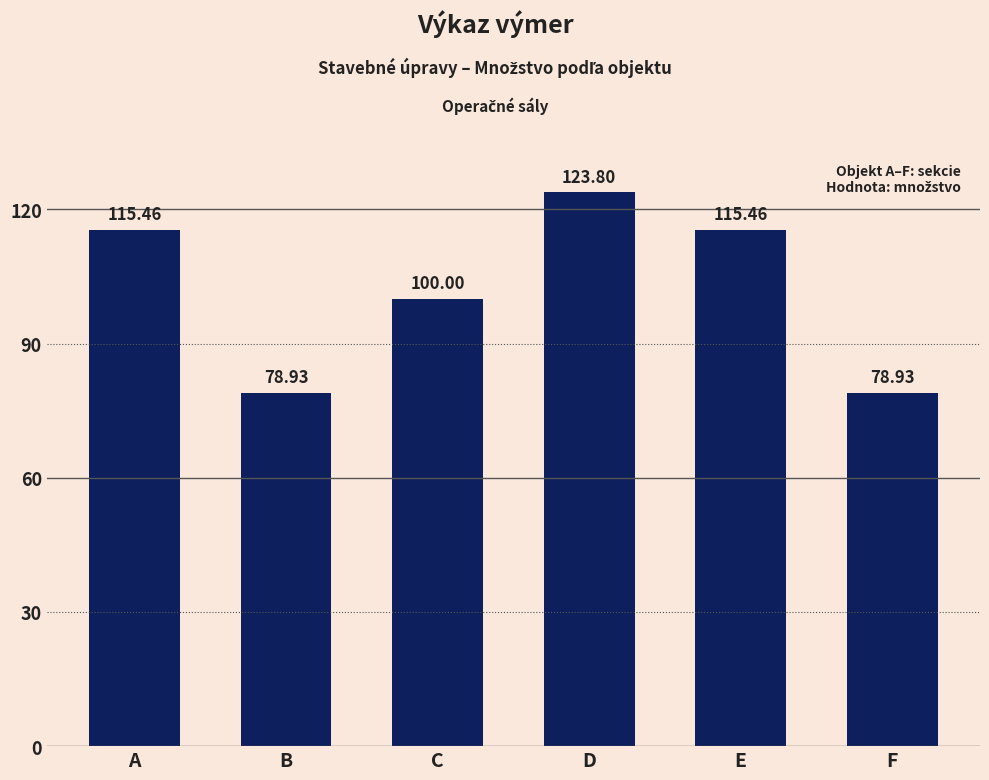

What is the difference between the second highest and minimum values?

36.5